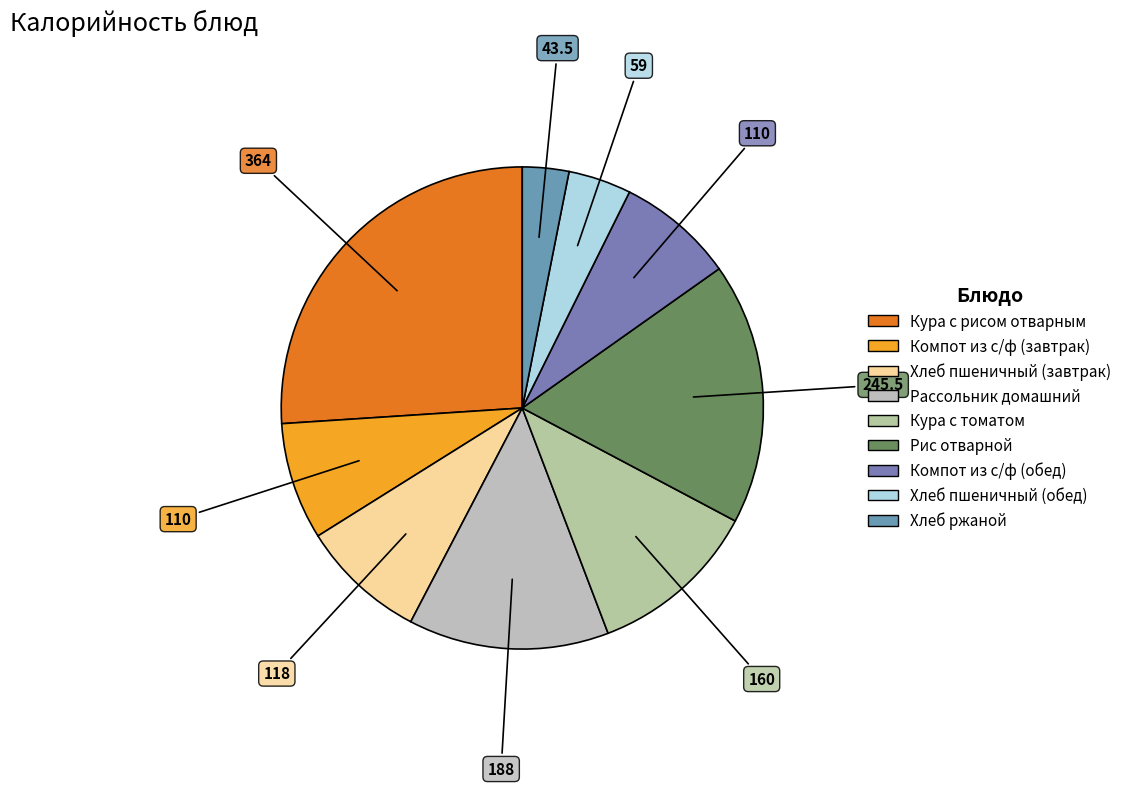

What percentage is NOT represented by Компот из с/ф (обед)?

92.1%